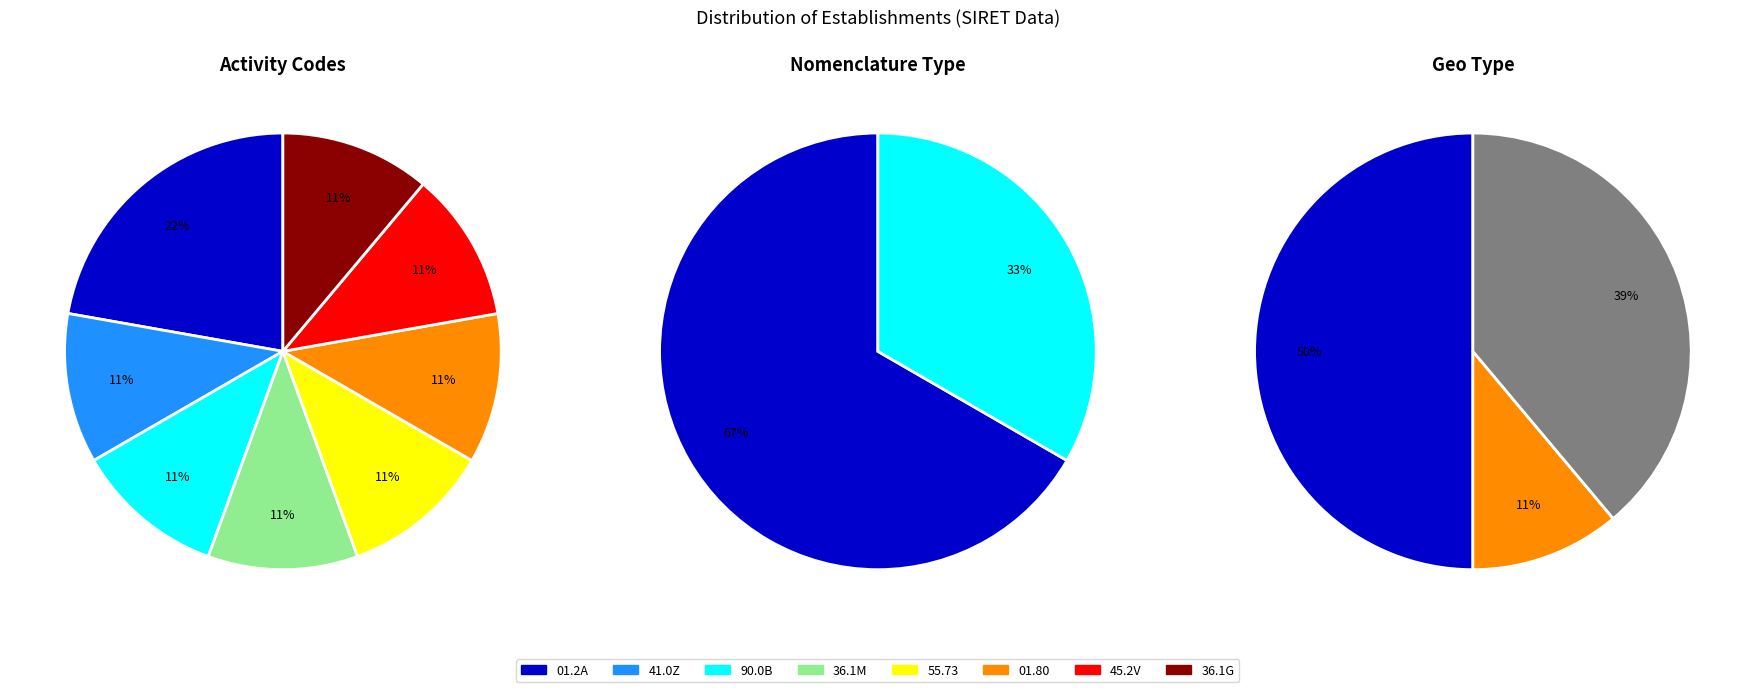

How many slices are in this pie chart?

8